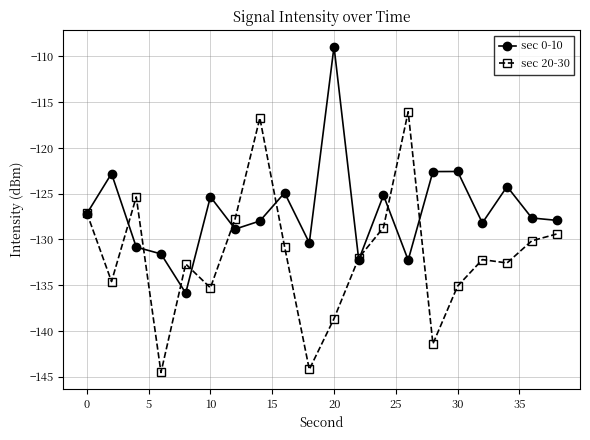

Which series has the largest total across all categories?

sec 0-10